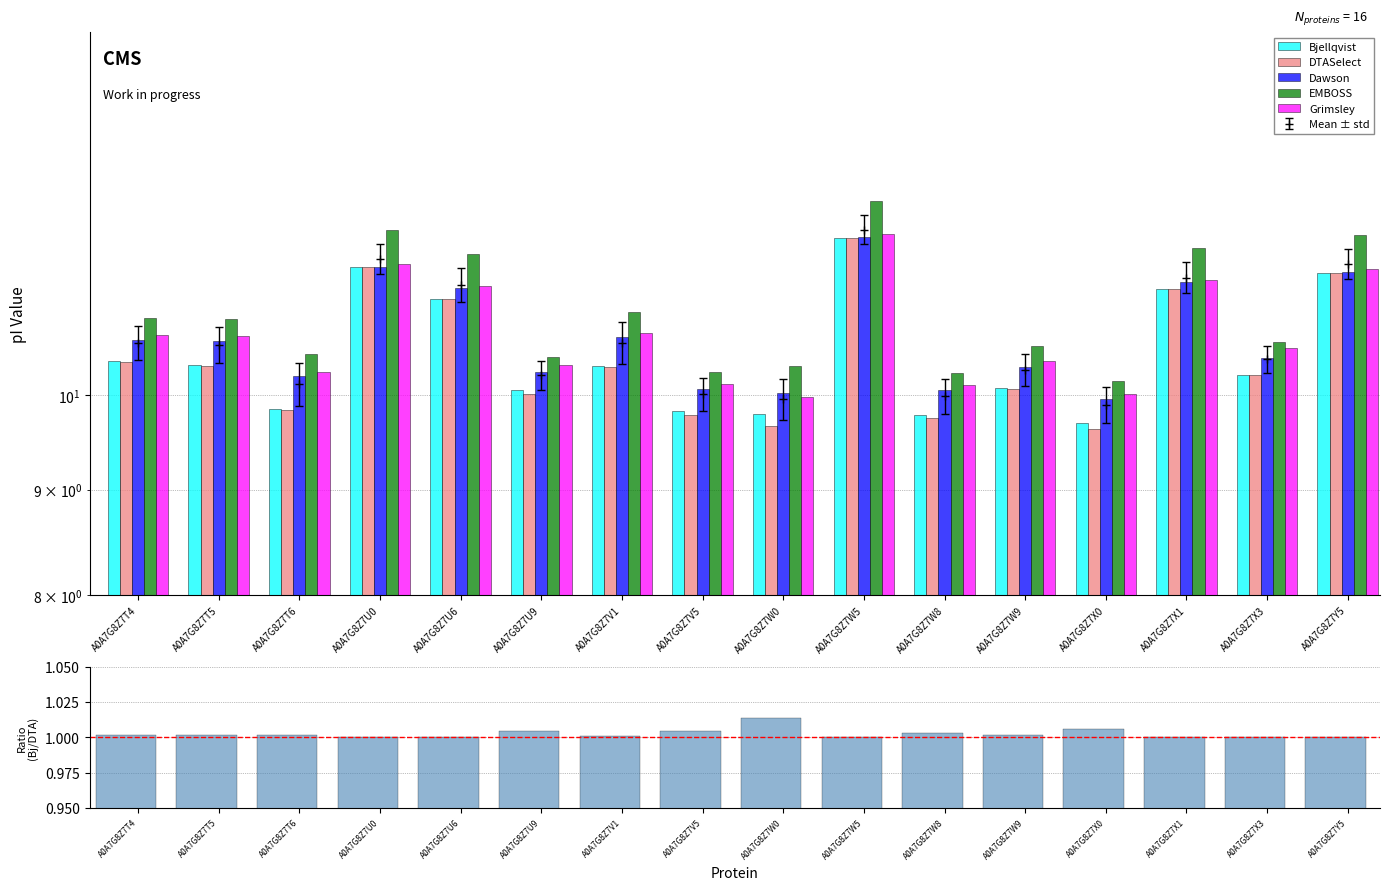

Which series has the largest total across all categories?

EMBOSS